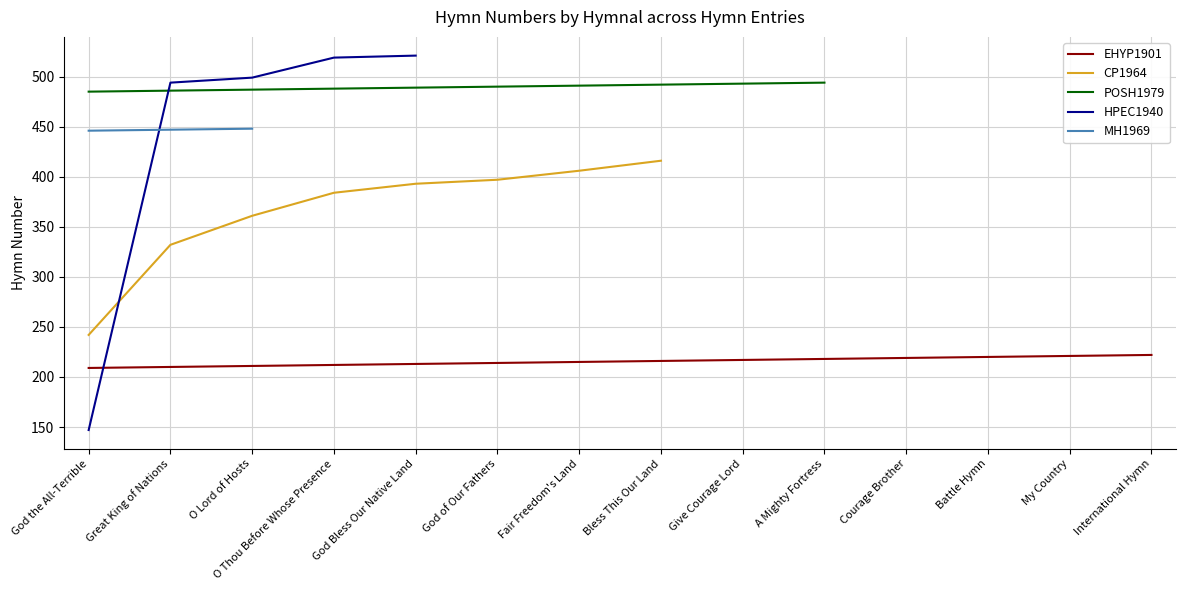

What is the difference between the highest and lowest values at Fair Freedom's Land?

276.0